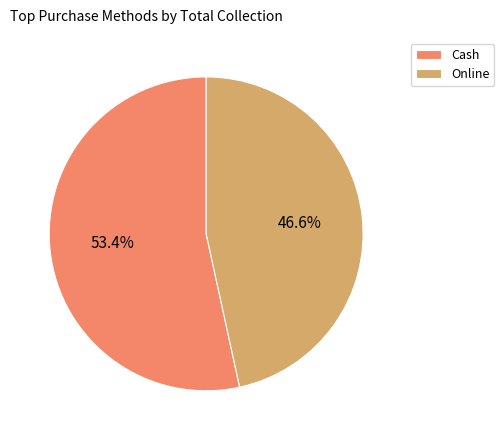

What portion of the pie excludes Online?

53.4%